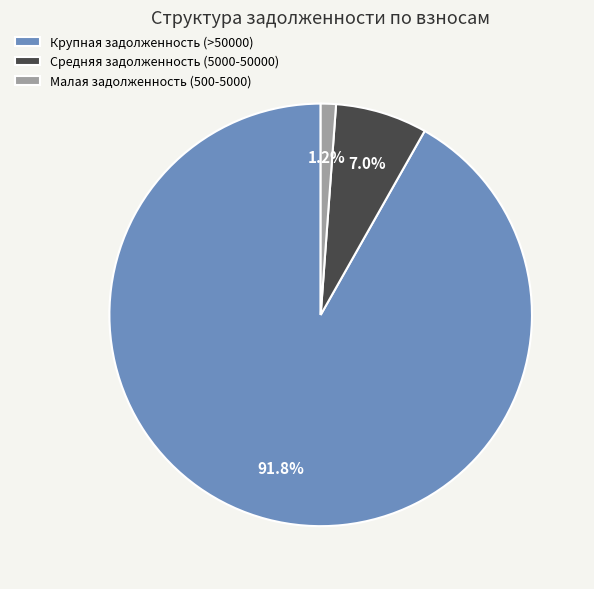

How many segments does this pie chart have?

3